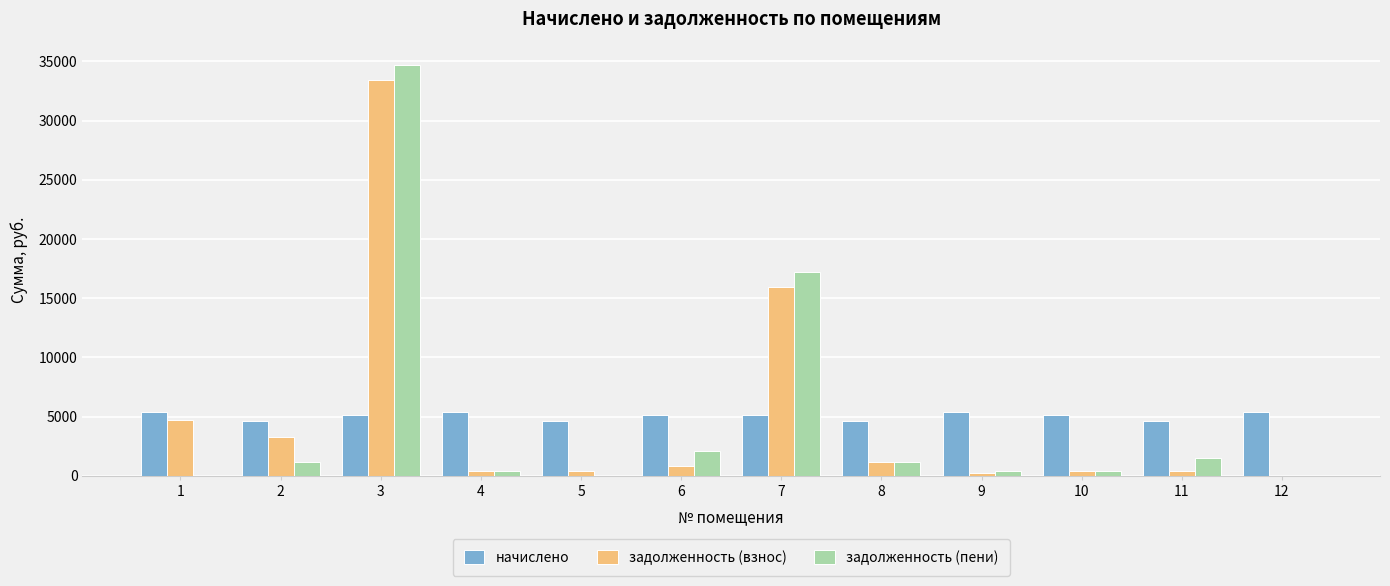

What is the highest value of the задолженность (пени) series?

34694.6